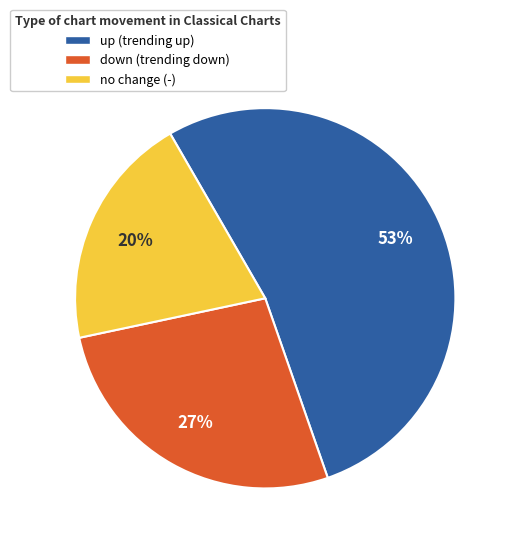

Is the sum of up (trending up) and no change (-) greater than half?

Yes